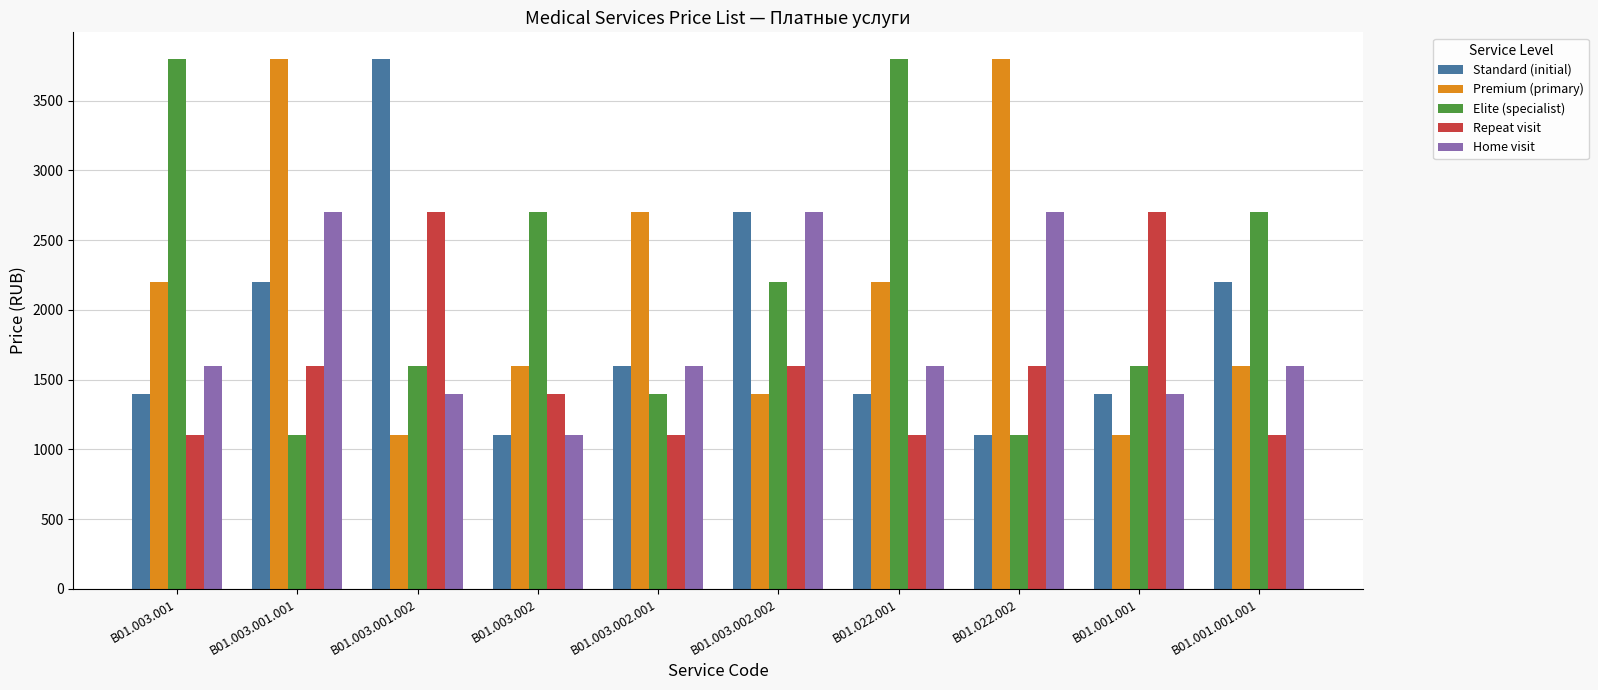

How many groups of bars are there?

10